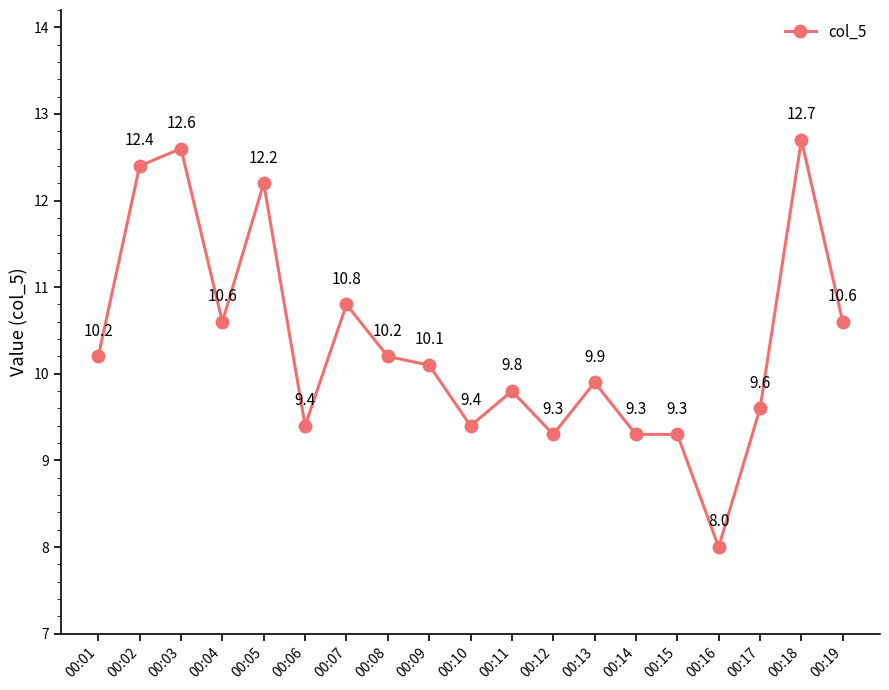

At which category does the chart reach its peak across all series?

00:18